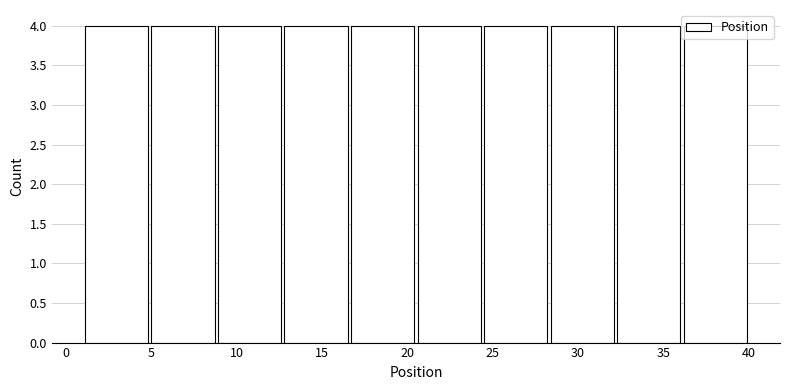

Reading left to right, list every bar in this chart as the range it spans on the x-axis followed by its height. Neither the bar edges nor the heights are printed on the chart, so give them approximately, as read against the axes.

1.0 to 4.9: 4
4.9 to 8.8: 4
8.8 to 12.7: 4
12.7 to 16.6: 4
16.6 to 20.5: 4
20.5 to 24.4: 4
24.4 to 28.3: 4
28.3 to 32.2: 4
32.2 to 36.1: 4
36.1 to 40.0: 4